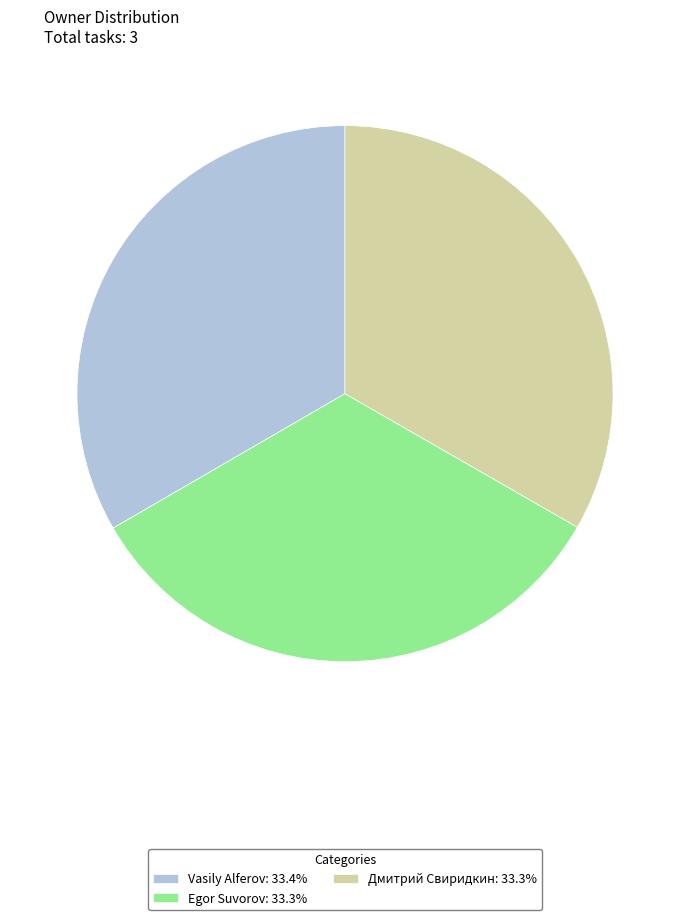

Is the sum of Дмитрий Свиридкин: 33.3% and Vasily Alferov: 33.4% greater than half?

Yes